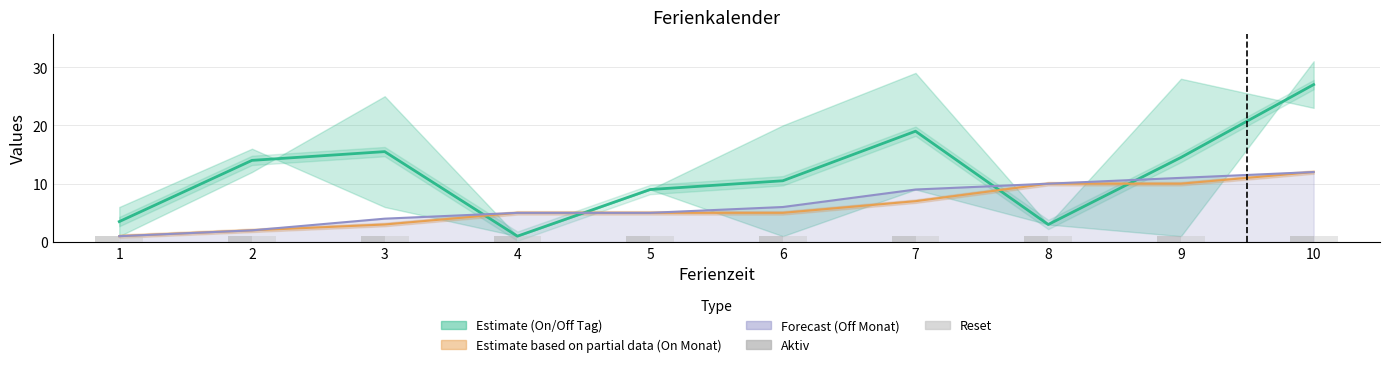

What is the sum of the On Monat values at 4 and 1?

6